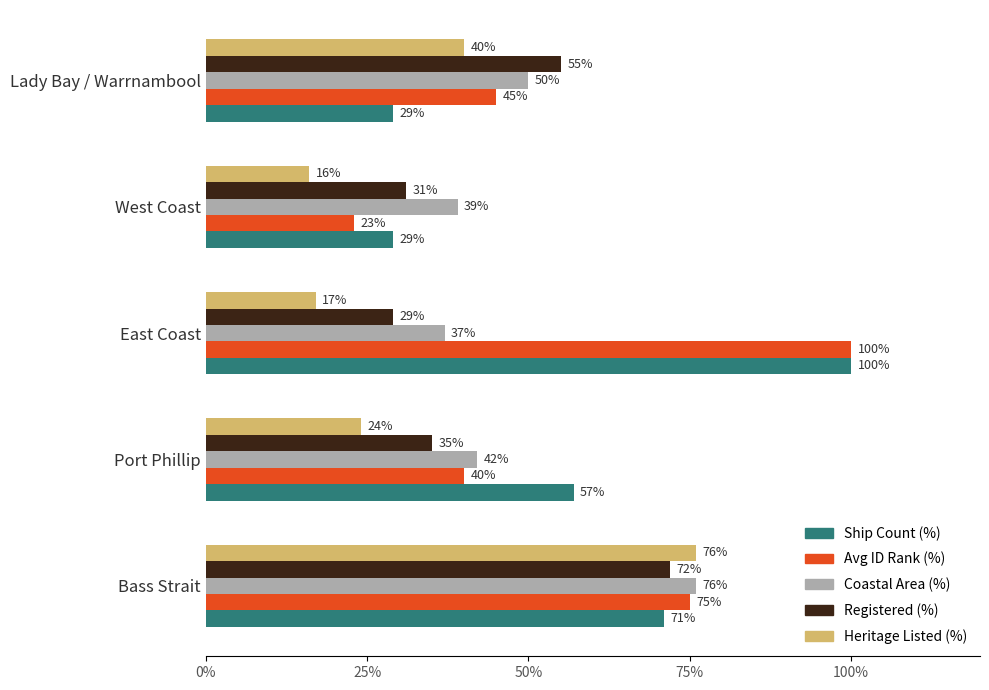

What is the maximum value for Heritage Listed (%)?

76